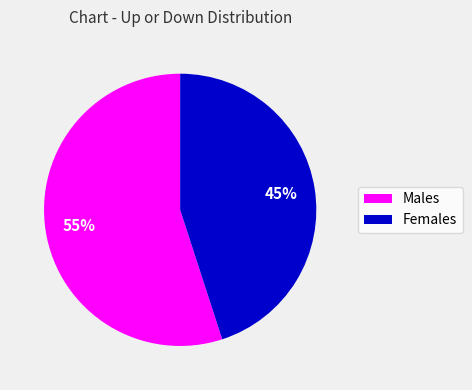

Is there any slice that represents more than half of the pie?

Yes